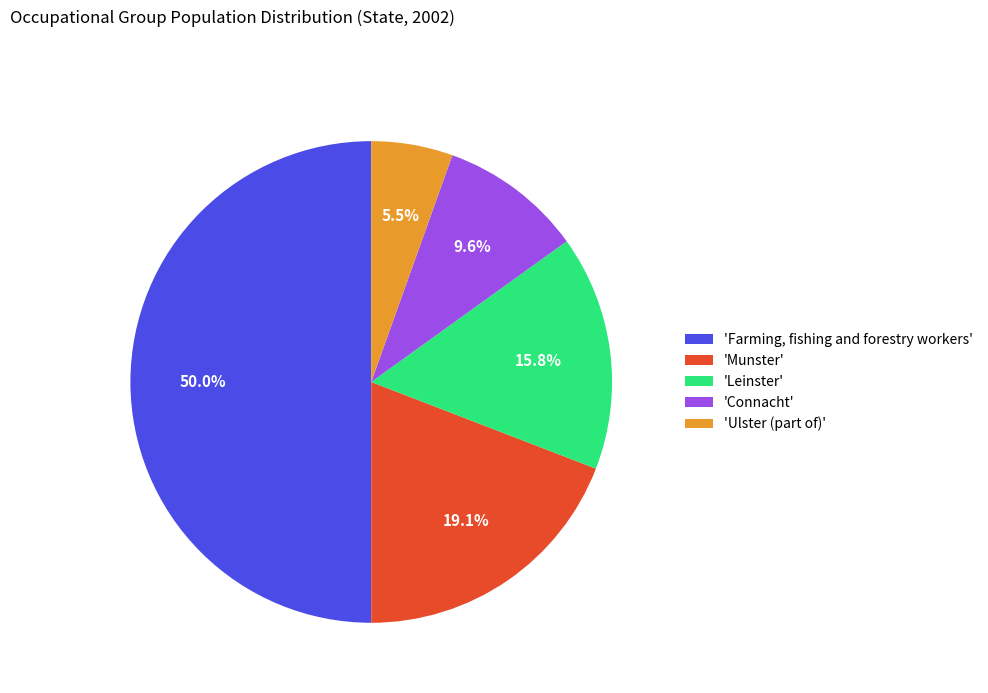

What is the ratio of the value at 'Leinster' to the value at 'Connacht'?

1.6